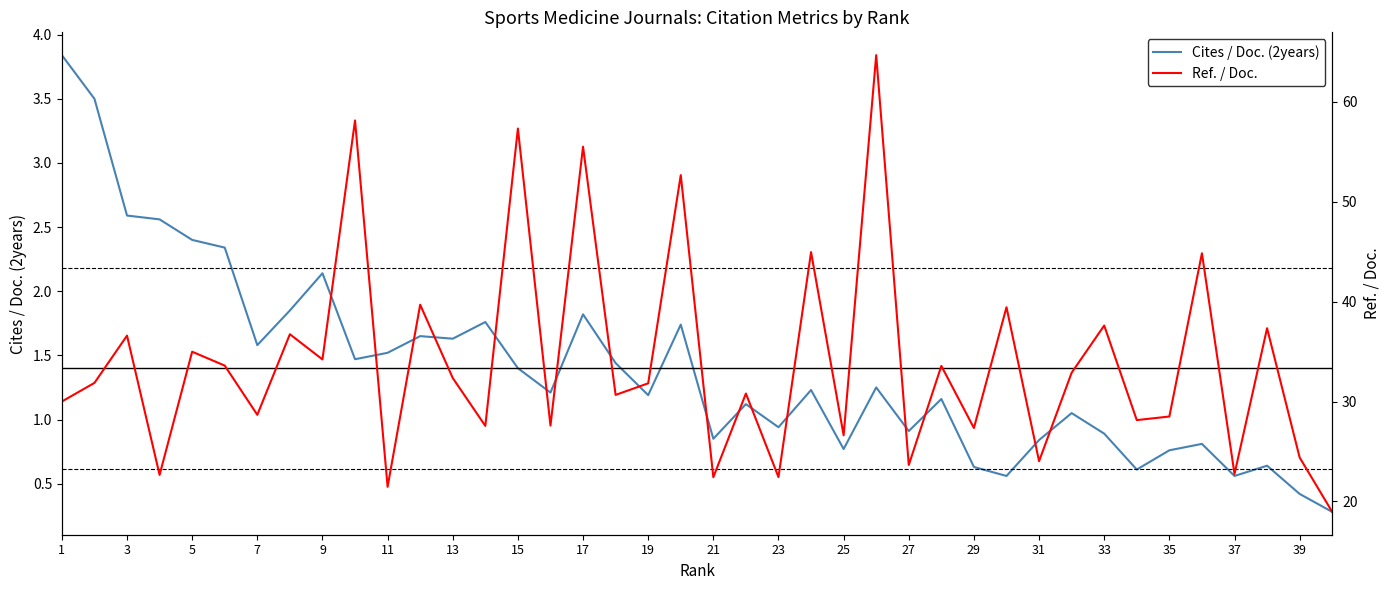

At how many categories does at least one series exceed 6?

40